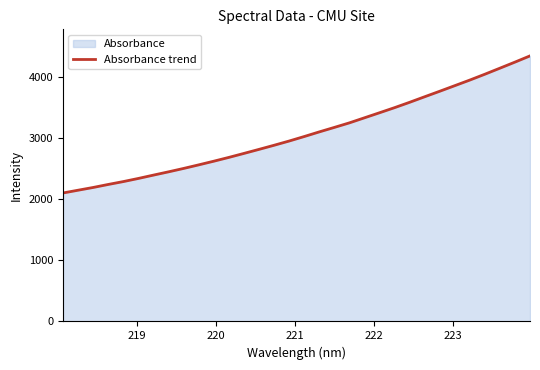

What is the smallest value displayed?

2101.5